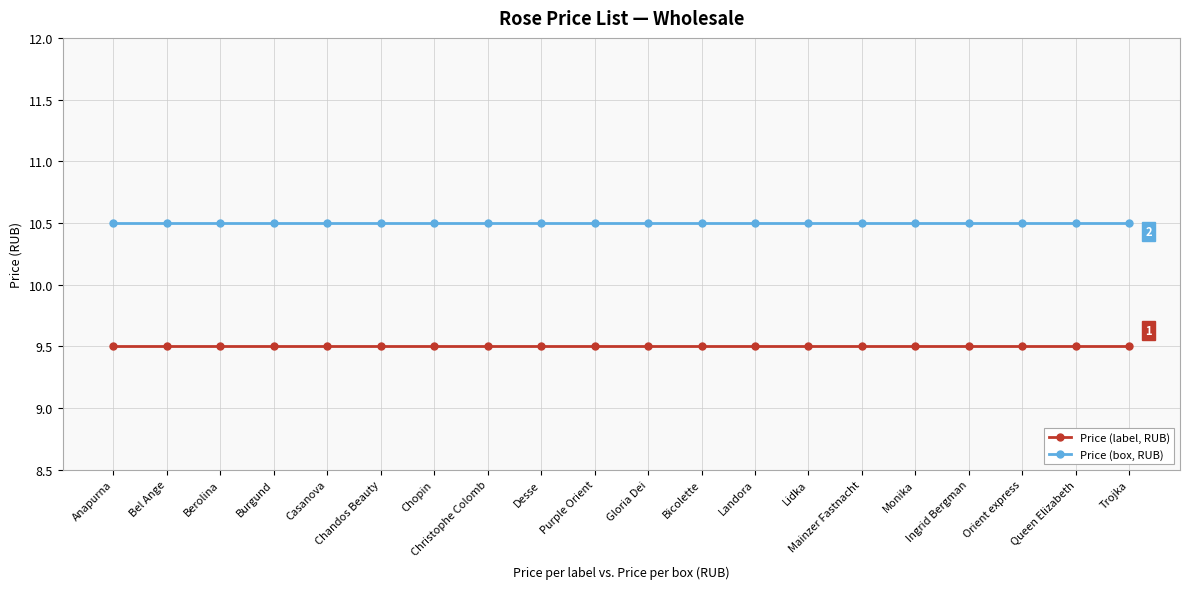

True or false: Price (label, RUB) has a value of 9.5 at Anapurna.

True